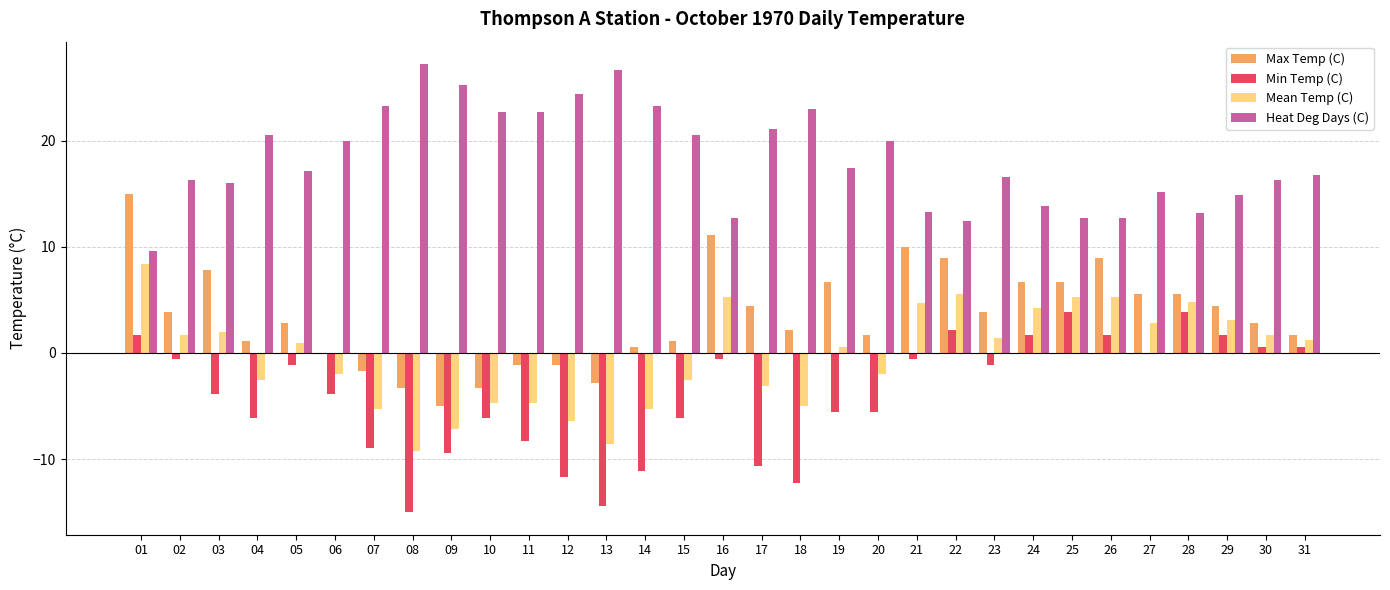

Which series has the largest total across all categories?

Heat Deg Days (C)